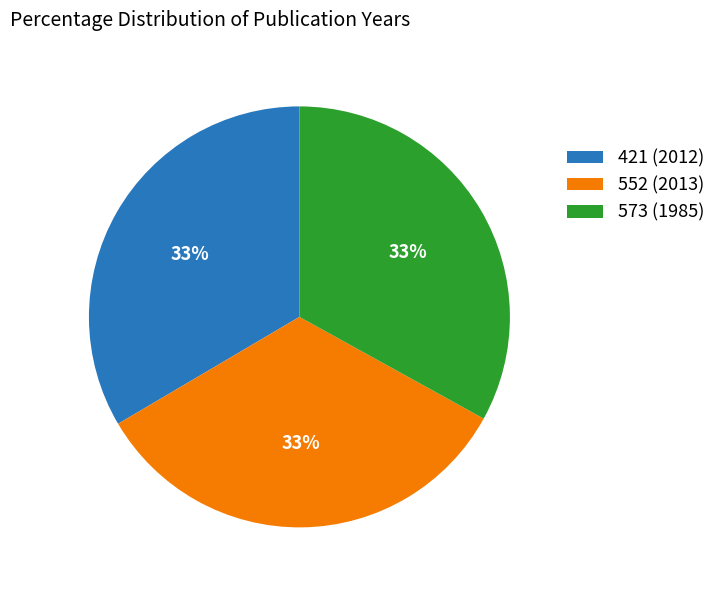

Does 573 (1985) represent more than half of the total?

No